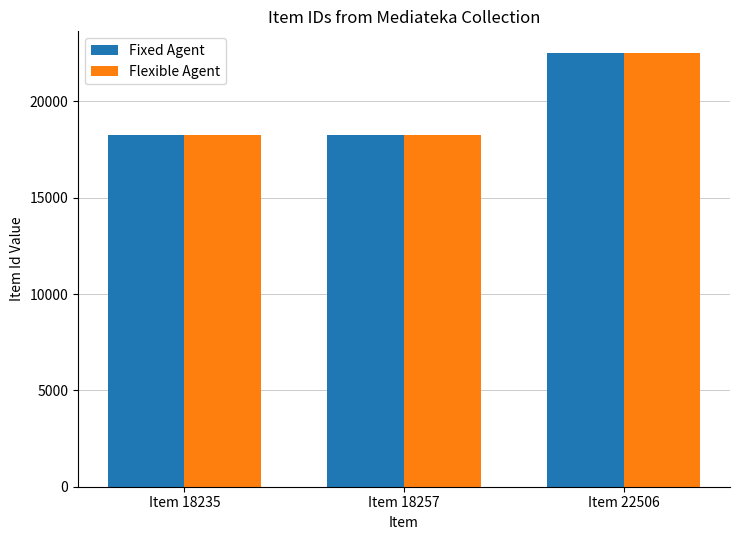

At which label is Flexible Agent closest to 20370?

Item 18257